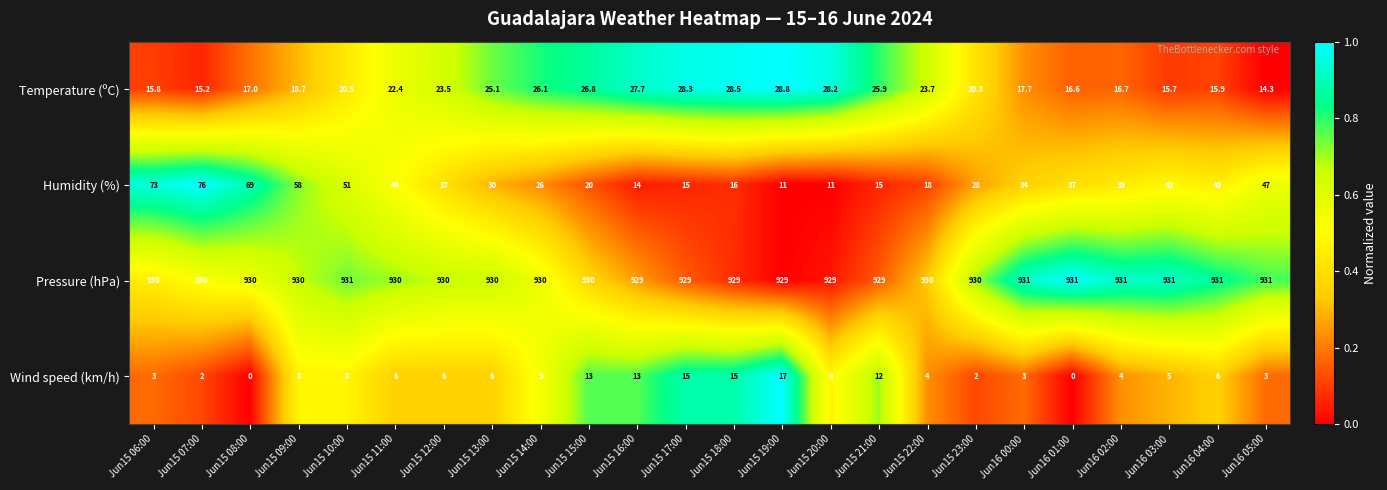

How many data points in Temperature (ºC) are above 22?

12